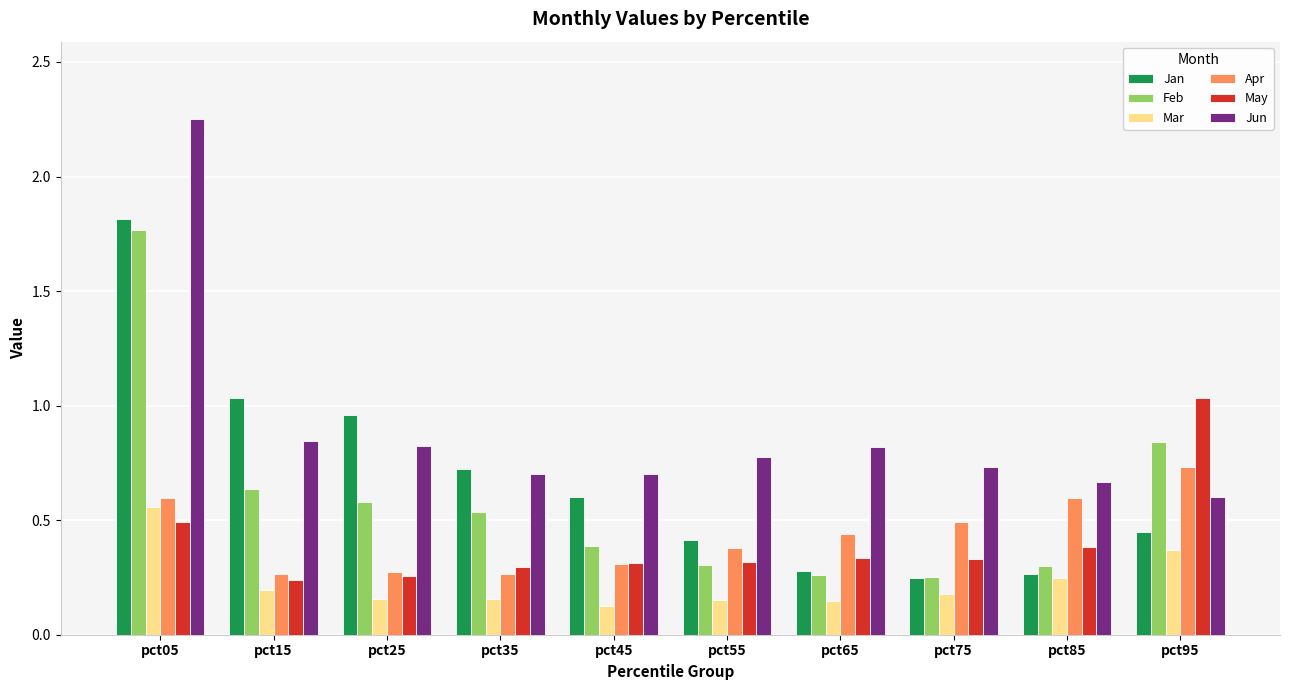

The Apr series shows 0.5 at pct45. True or false?

False